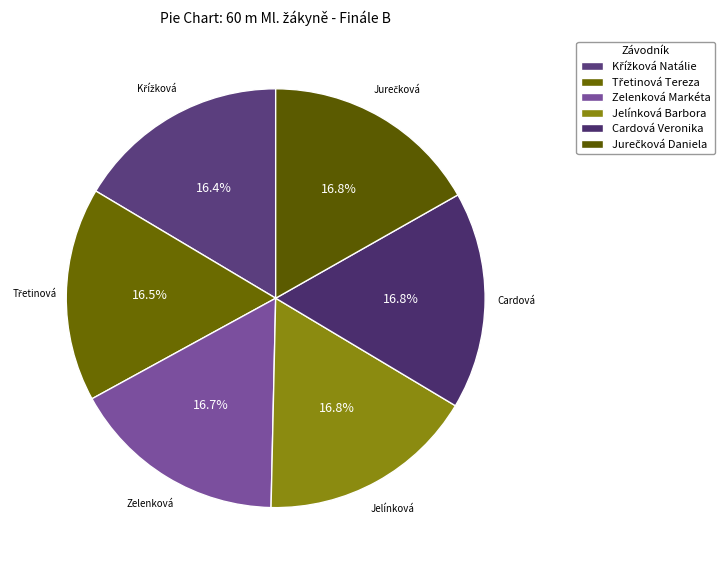

Is it true that Jelínková Barbora is 17% of the pie?

True